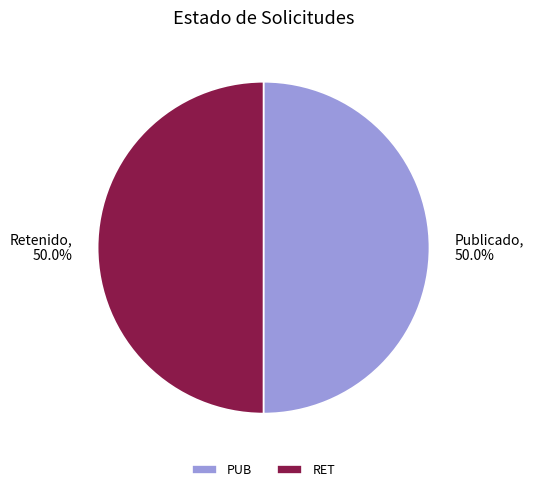

Combined, do Retenido, 50.0% and Publicado, 50.0% account for over 50%?

Yes